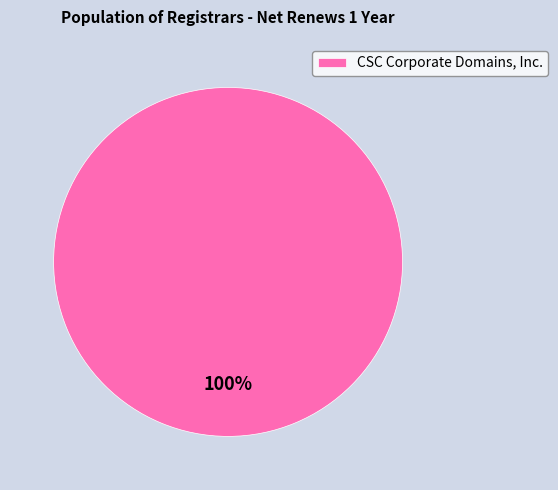

Rank the categories by value from highest to lowest.

CSC Corporate Domains, Inc.